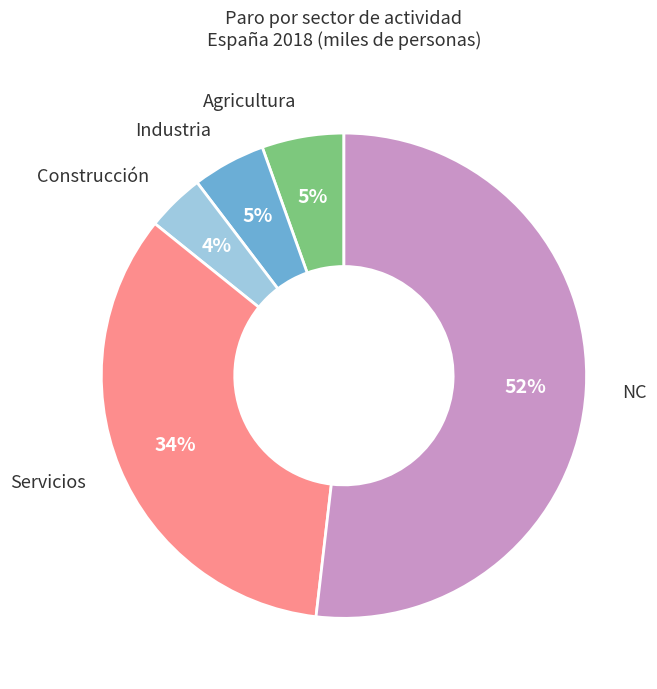

Which slice represents more than half of the pie?

NC